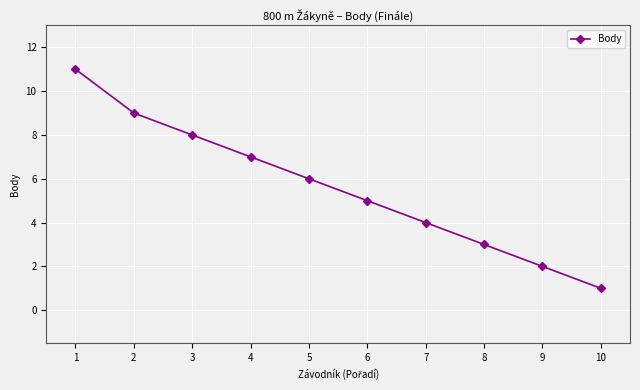

Between 7 and 5, which is larger?

5